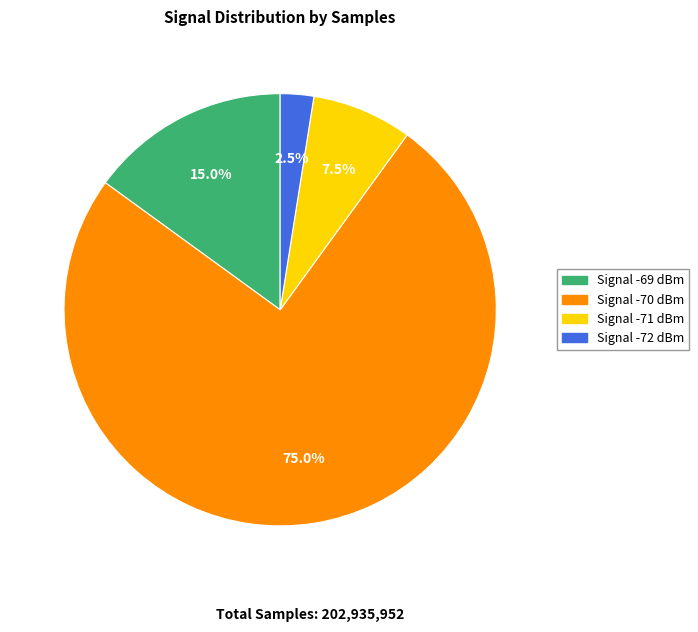

Which category has the smallest portion of the pie?

Signal -72 dBm